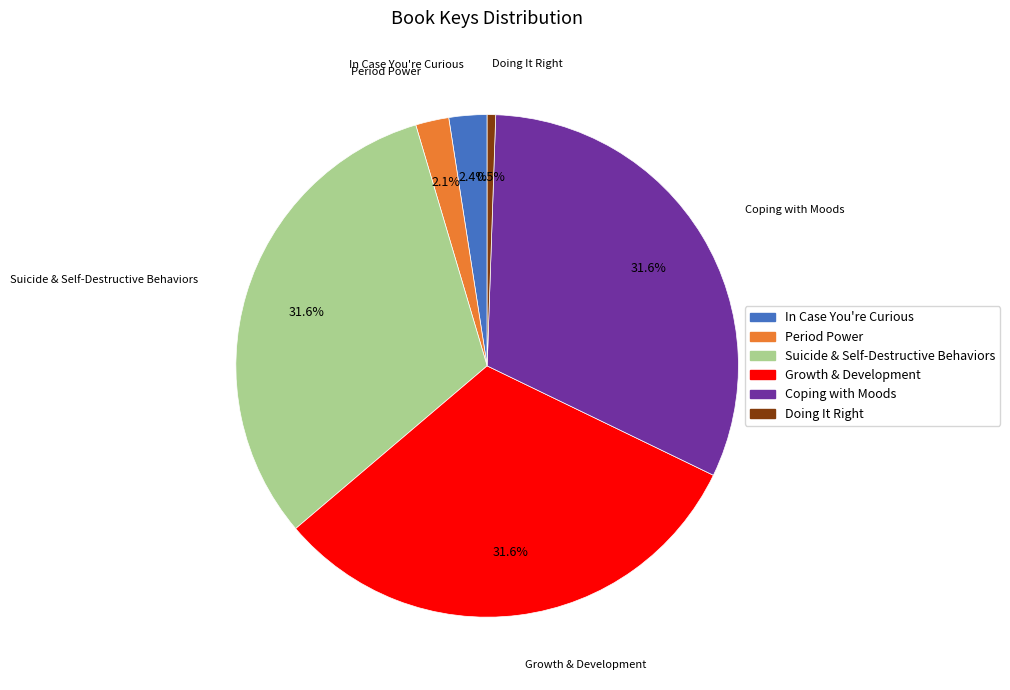

Is Coping with Moods the majority of the pie?

No